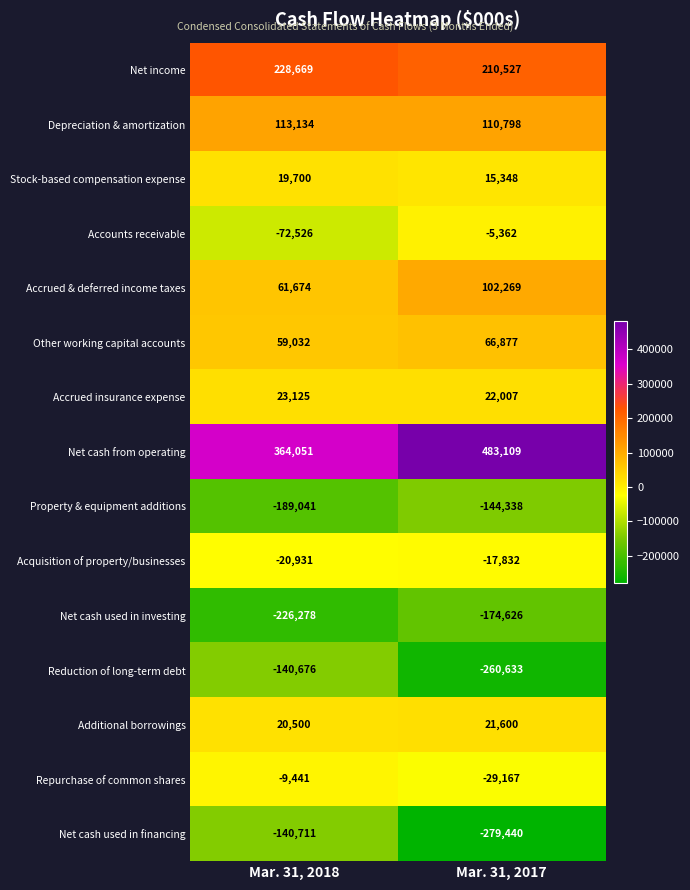

List the labels in order of Accrued & deferred income taxes value, largest first.

Mar. 31, 2017, Mar. 31, 2018